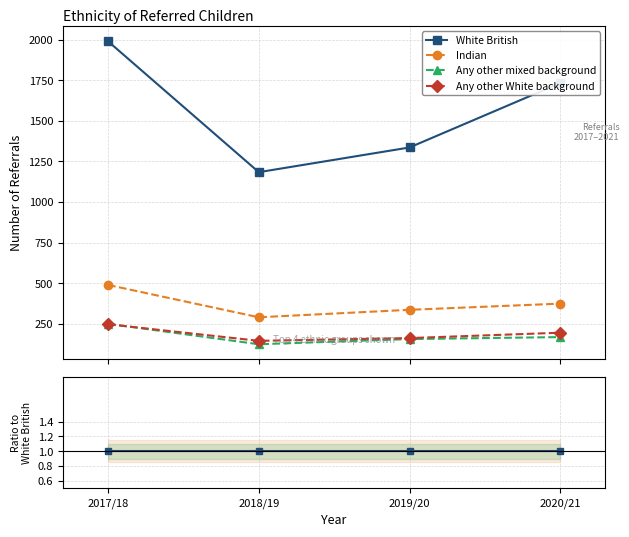

Rank the series by their maximum value, from lowest to highest.

Any other White background, Any other mixed background, Indian, White British